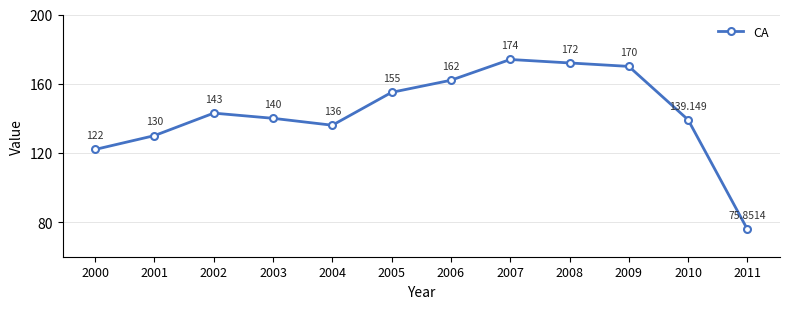

True or false: the data has more than 1 interior local peaks.

True